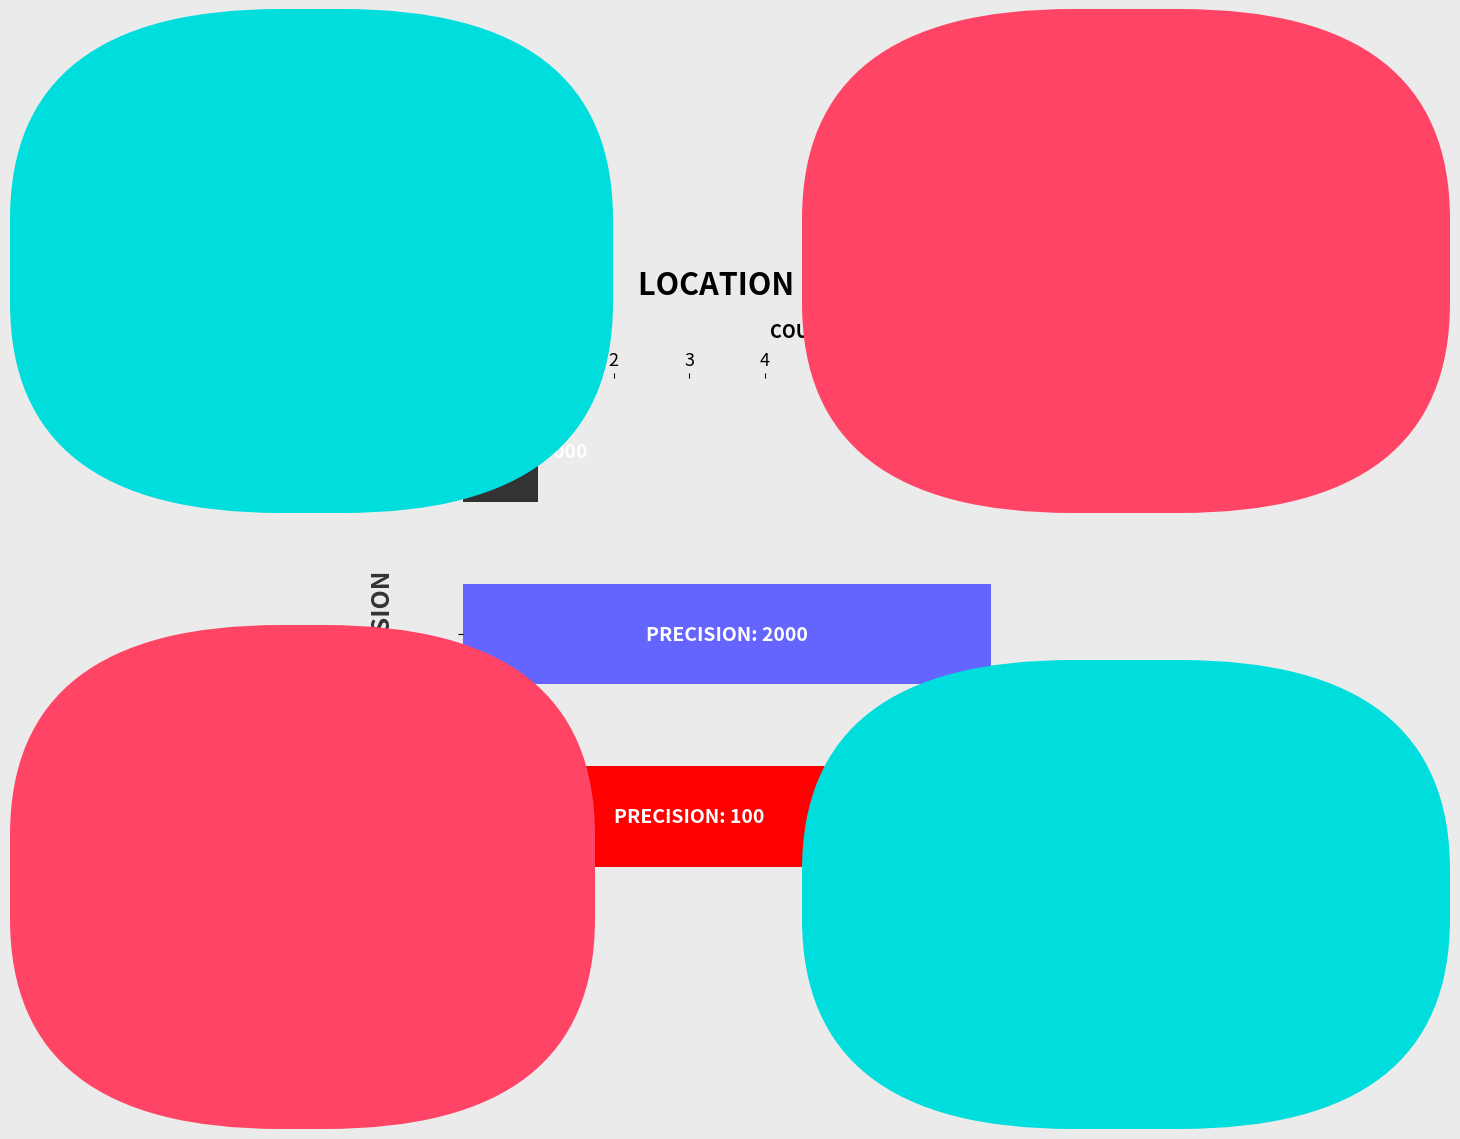

What is the difference between the second highest and minimum values?

5